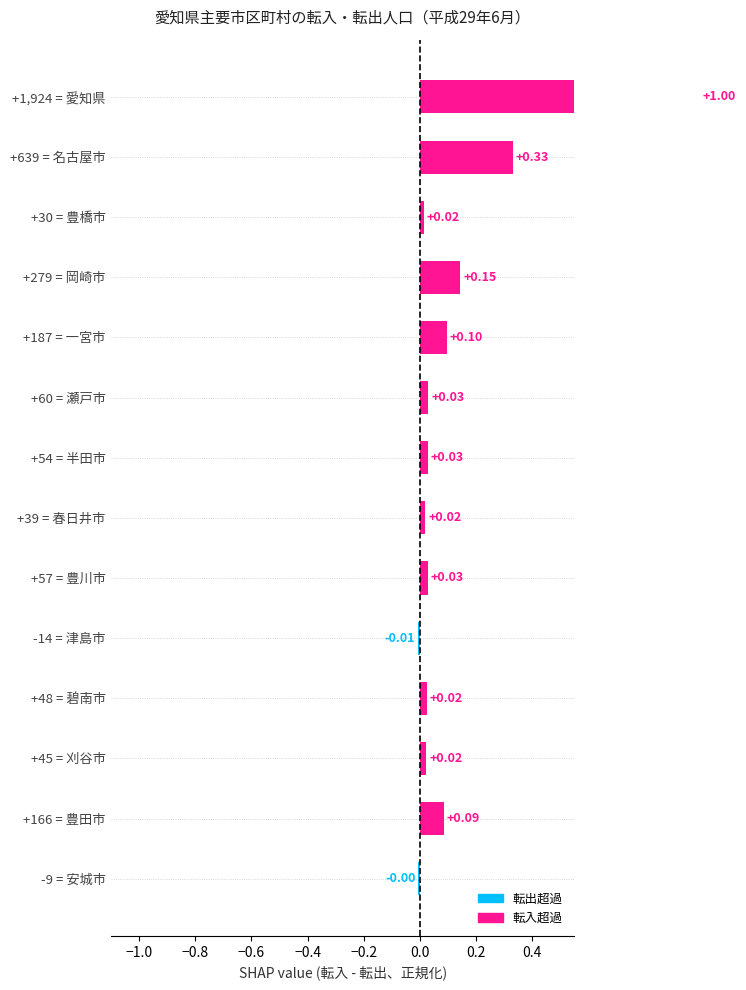

List the labels in order of value, smallest first.

-14 = 津島市, -9 = 安城市, +30 = 豊橋市, +39 = 春日井市, +45 = 刈谷市, +48 = 碧南市, +54 = 半田市, +57 = 豊川市, +60 = 瀬戸市, +166 = 豊田市, +187 = 一宮市, +279 = 岡崎市, +639 = 名古屋市, +1,924 = 愛知県